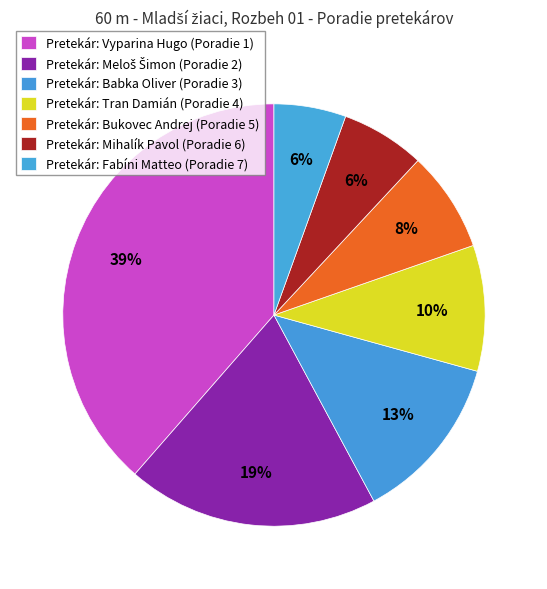

How many segments does this pie chart have?

7